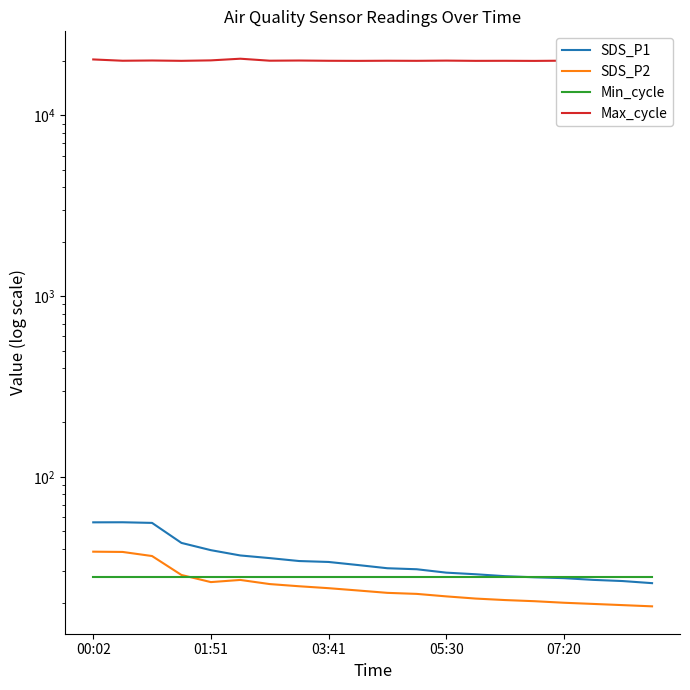

True or false: Min_cycle has more than 2 interior local peaks.

False